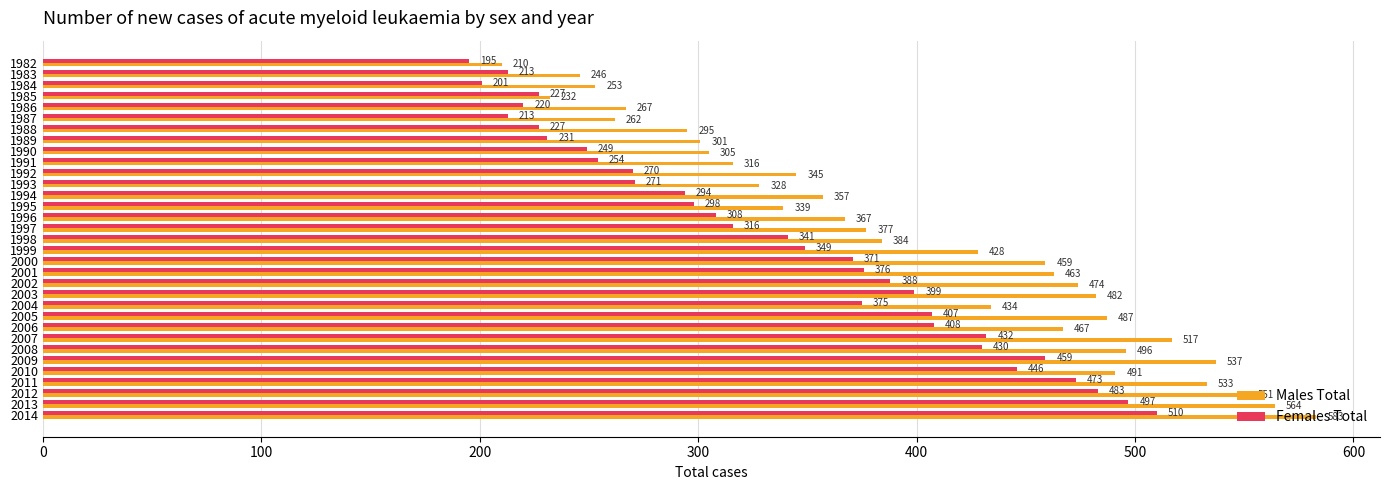

True or false: Males Total has a value of 377 at 1997.

True